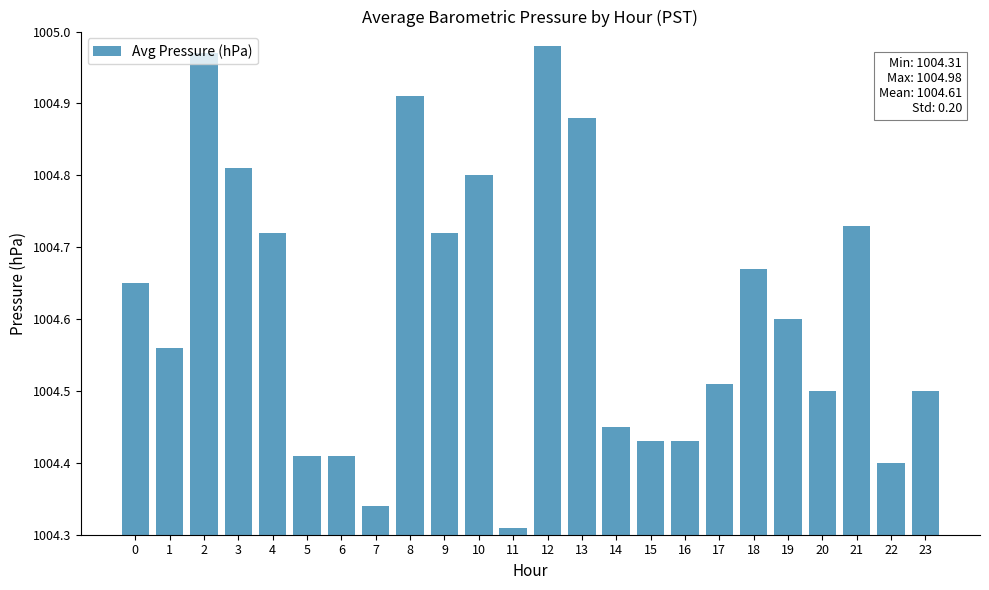

At which label is the value closest to 1004?

11